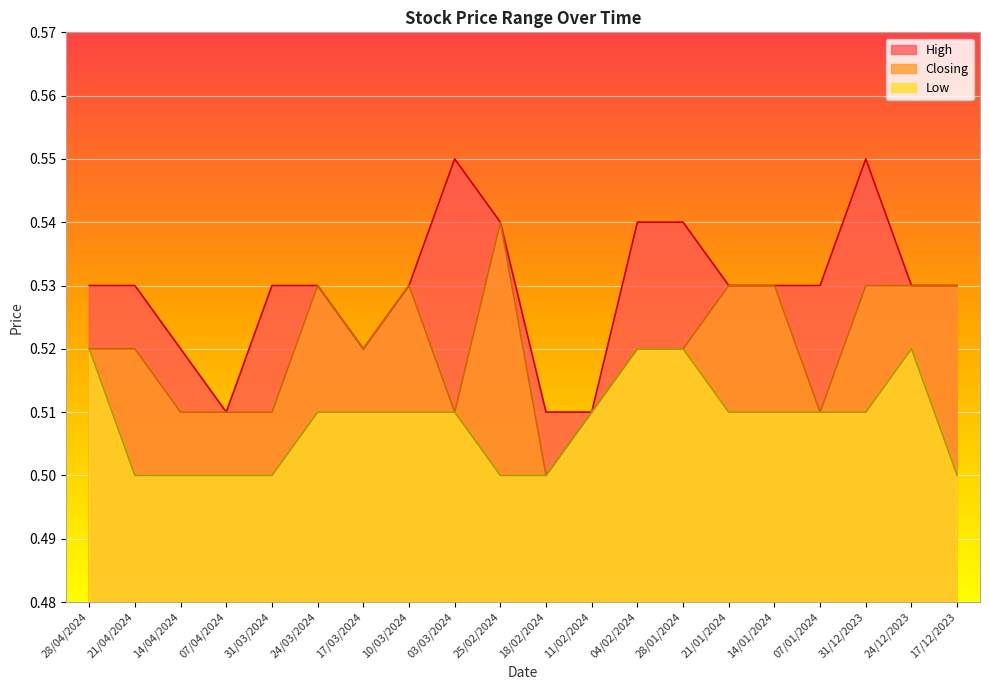

True or false: High and Closing cross at least once.

False